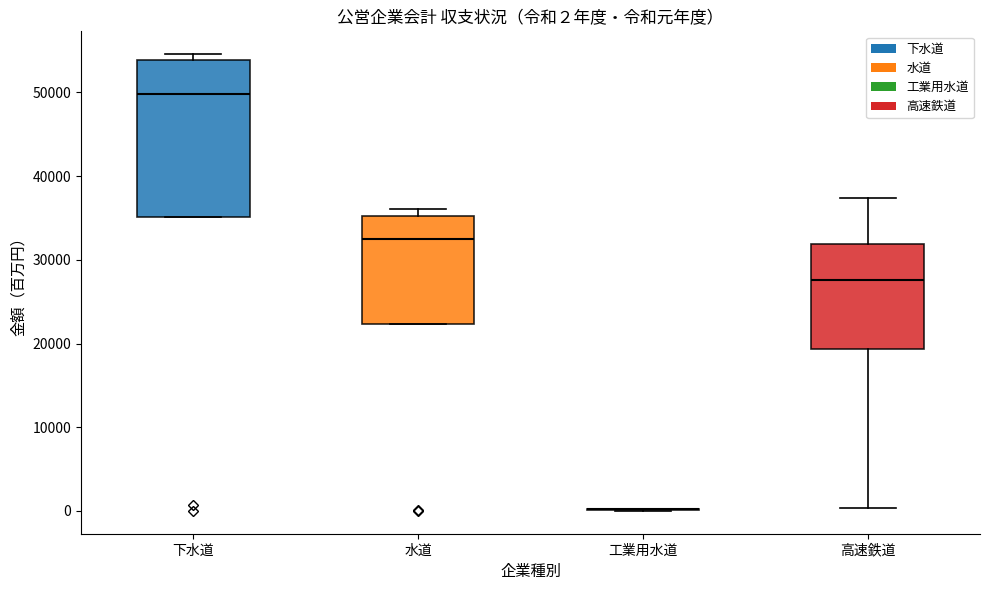

Which box is the tallest, from its lower edge to its upper edge?

下水道